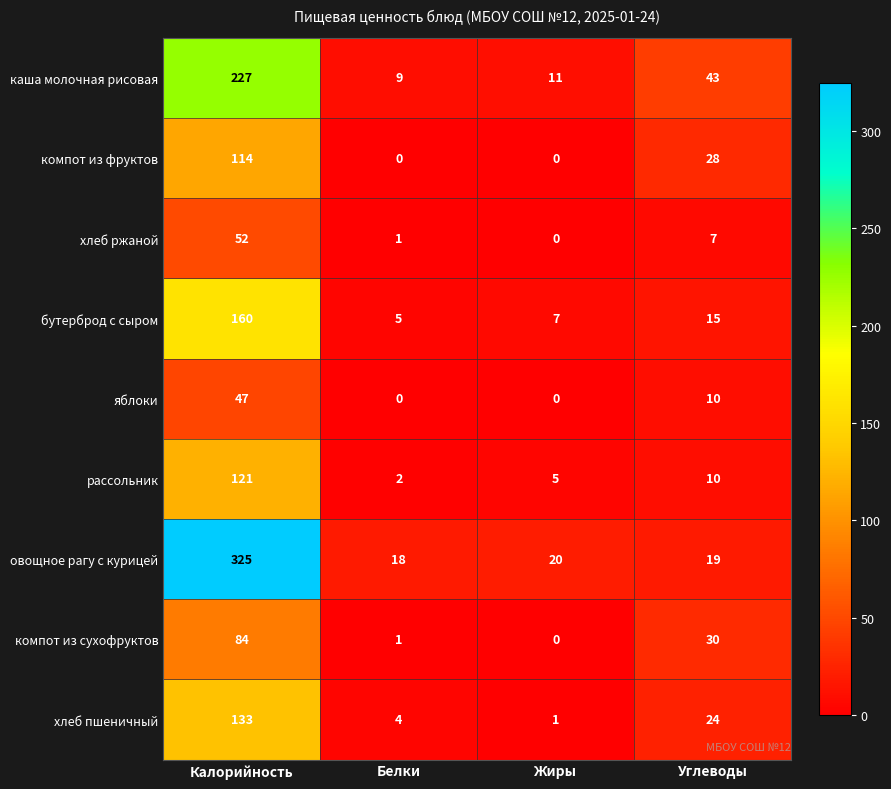

What is the difference between the second highest and second lowest values in the компот из сухофруктов series?

29